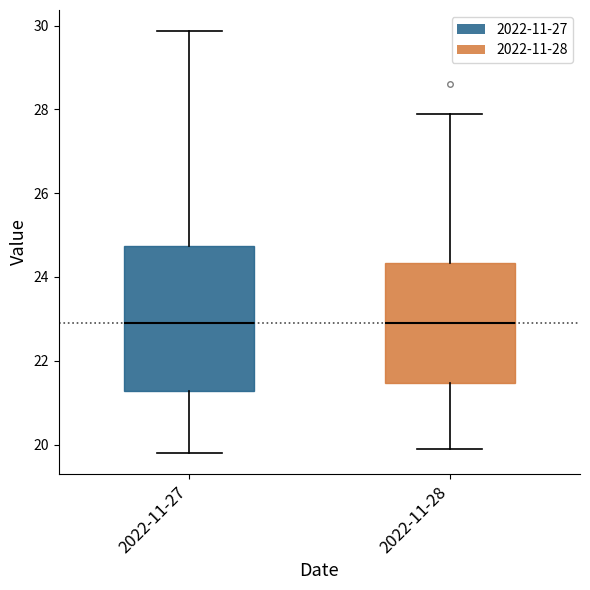

Where does the median line of the box for 2022-11-28 sit on the y-axis? The values are not printed on the chart, so give them approximately, as read against the axis.

23.0